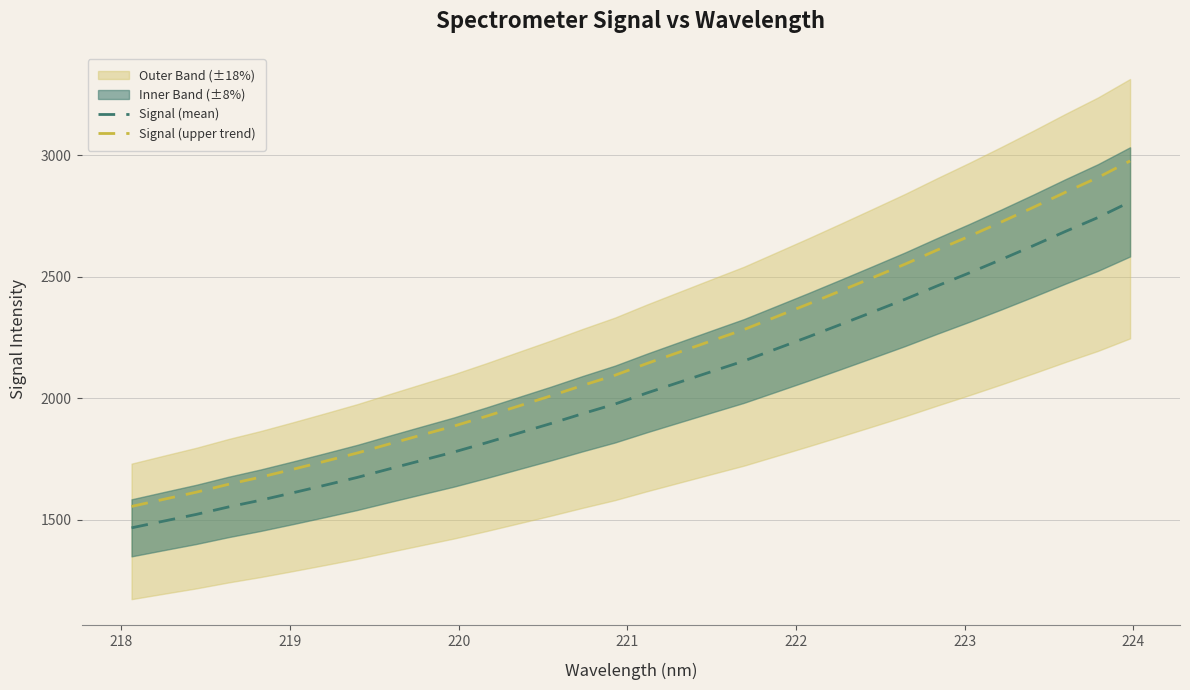

What is the minimum value for Signal (mean)?

1467.6